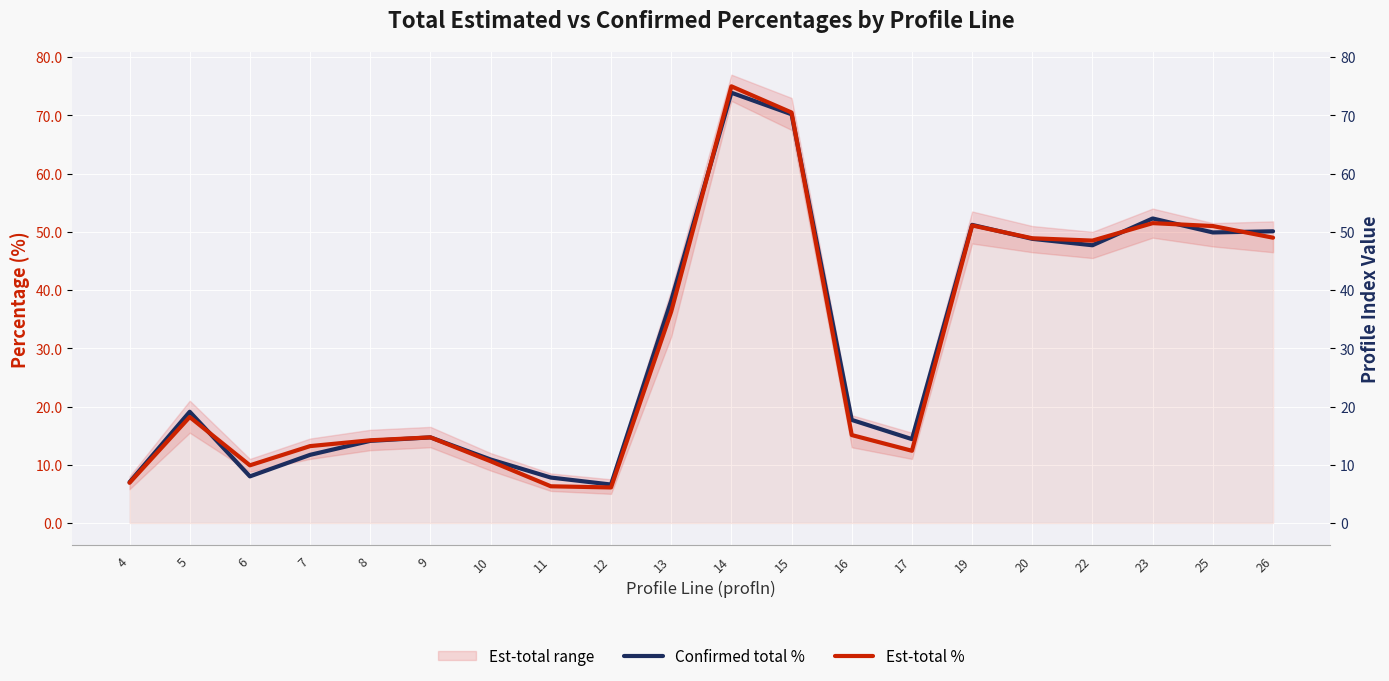

What is the difference between the second highest and second lowest values in the Confirmed total % series?

63.2